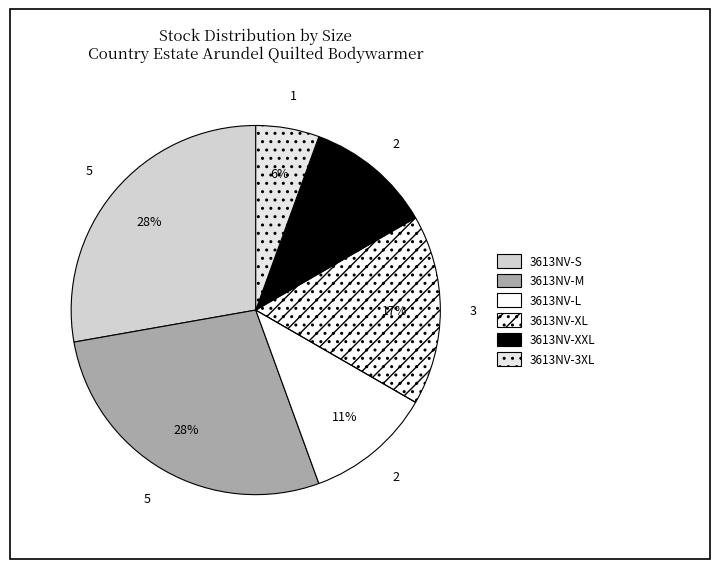

What percentage is the 3613NV-M slice, to the nearest percent?

28%